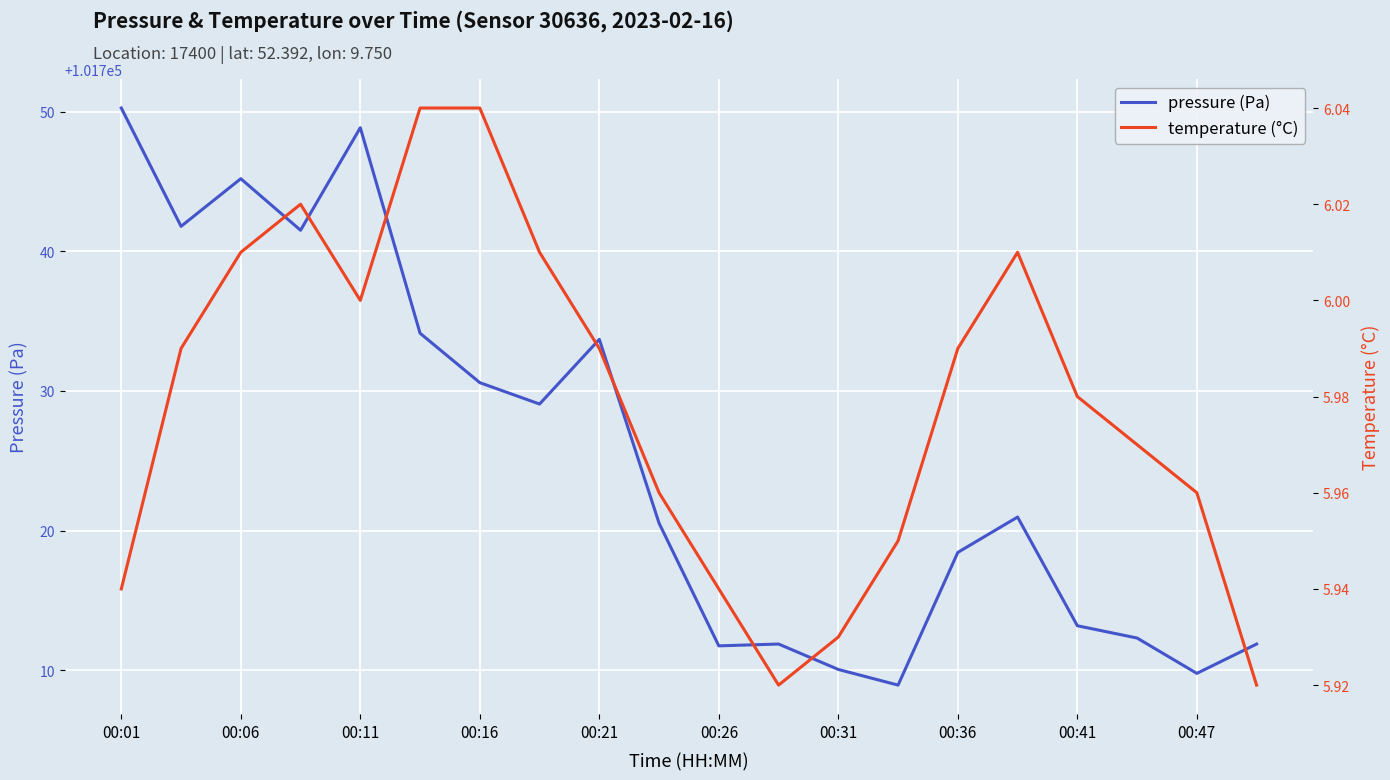

The value of pressure (Pa) at 00:06 is 143763.4. True or false?

False